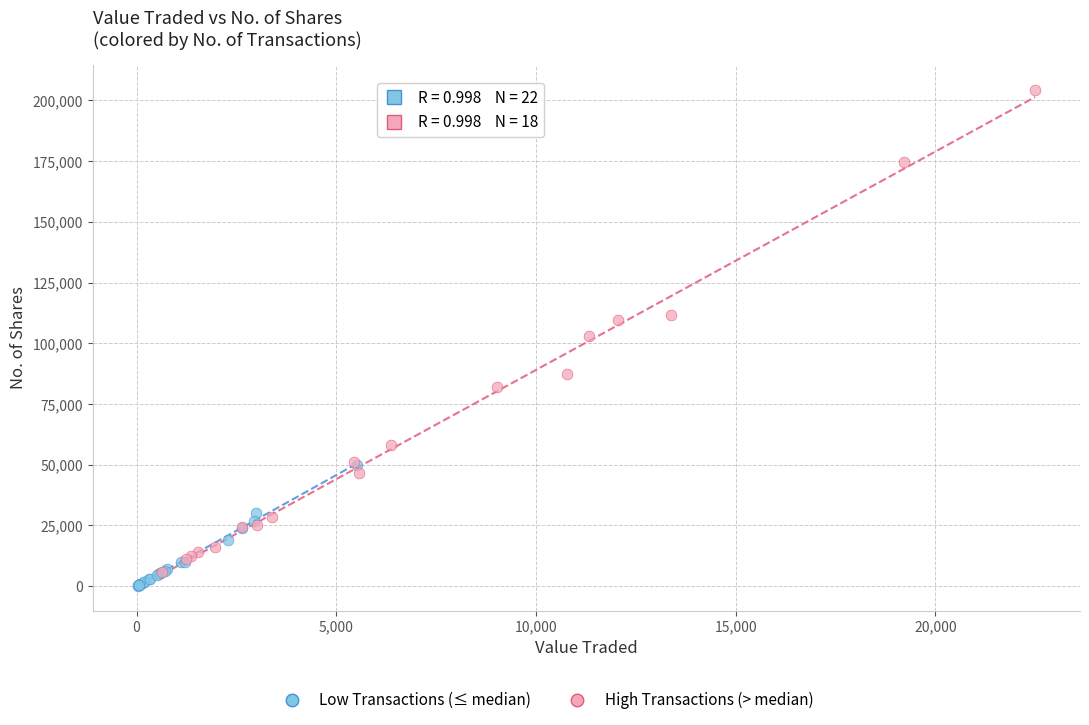

Which series contains the highest Y value?

High Transactions (> median)